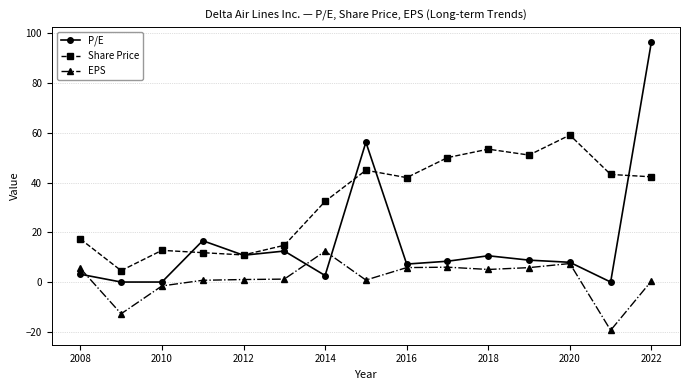

True or false: Share Price has more than 1 interior local peaks.

True